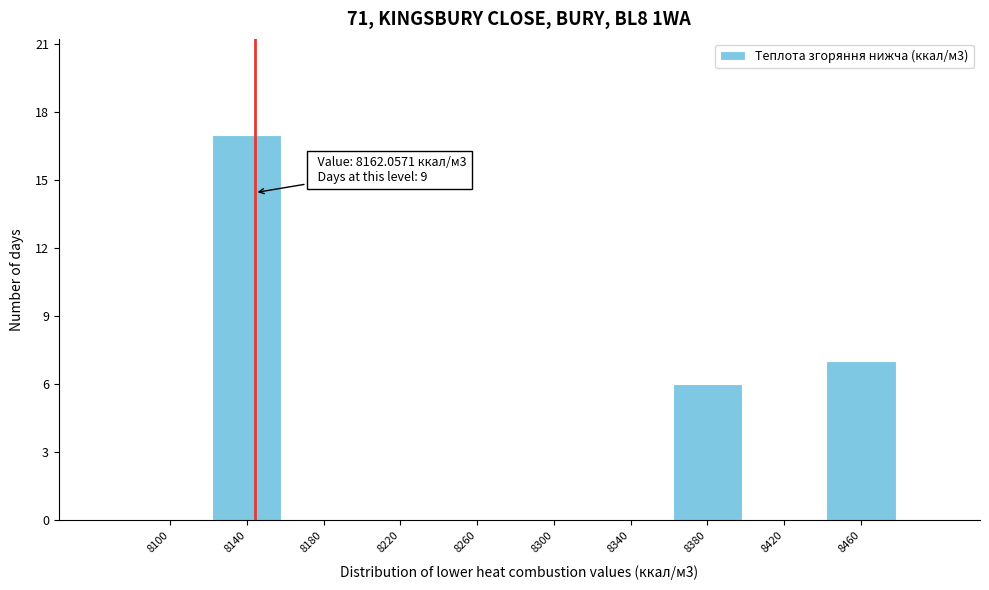

Reading right to left, list all the values displayed in this chart.

8460=7	8420=0	8380=6	8340=0	8300=0	8260=0	8220=0	8180=0	8140=17	8100=0